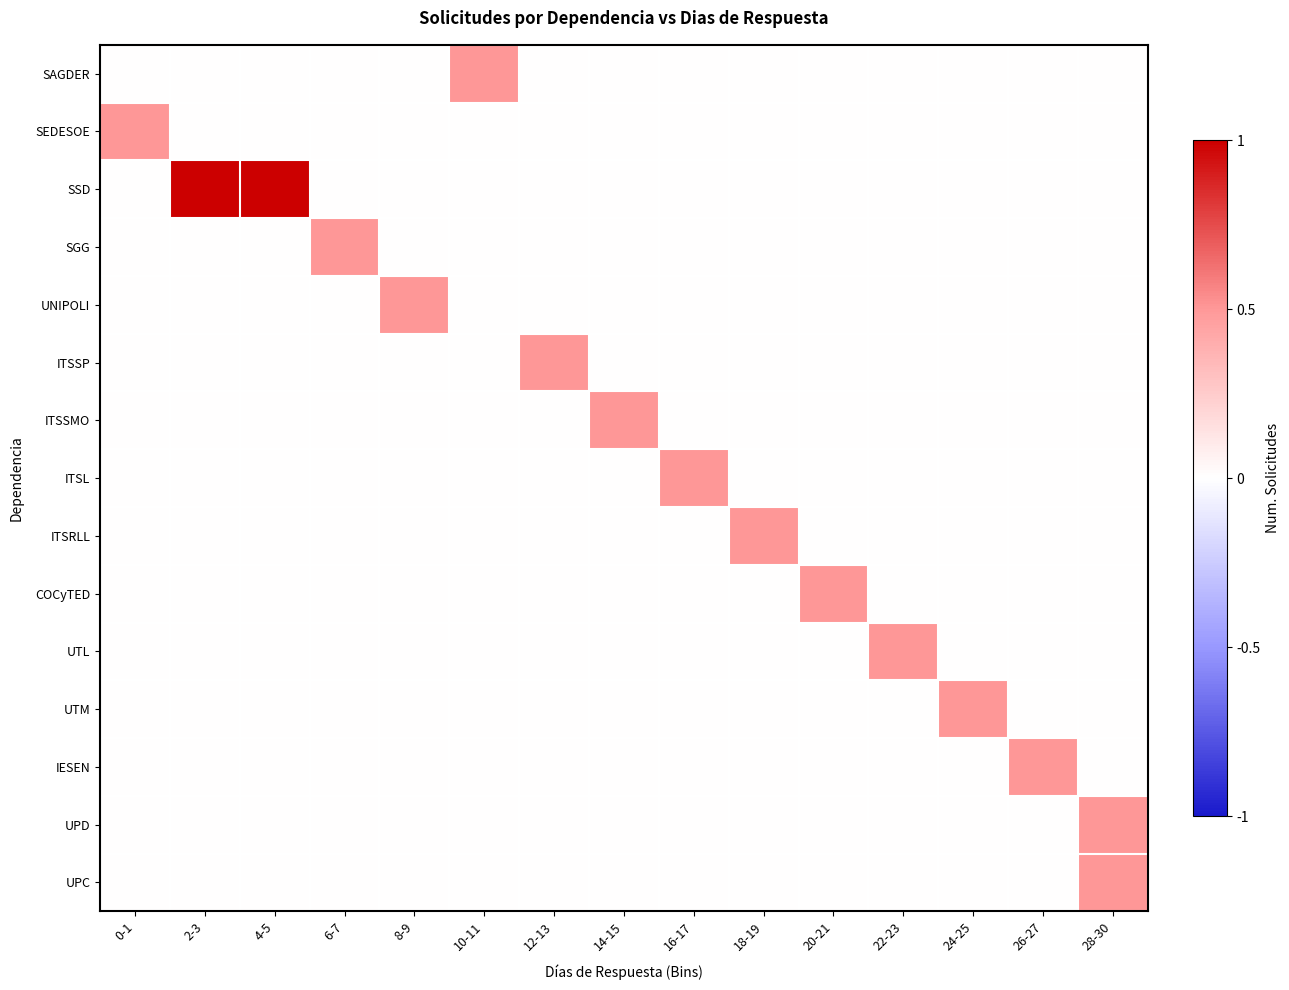

What is the total value across all series at 18-19?

0.5